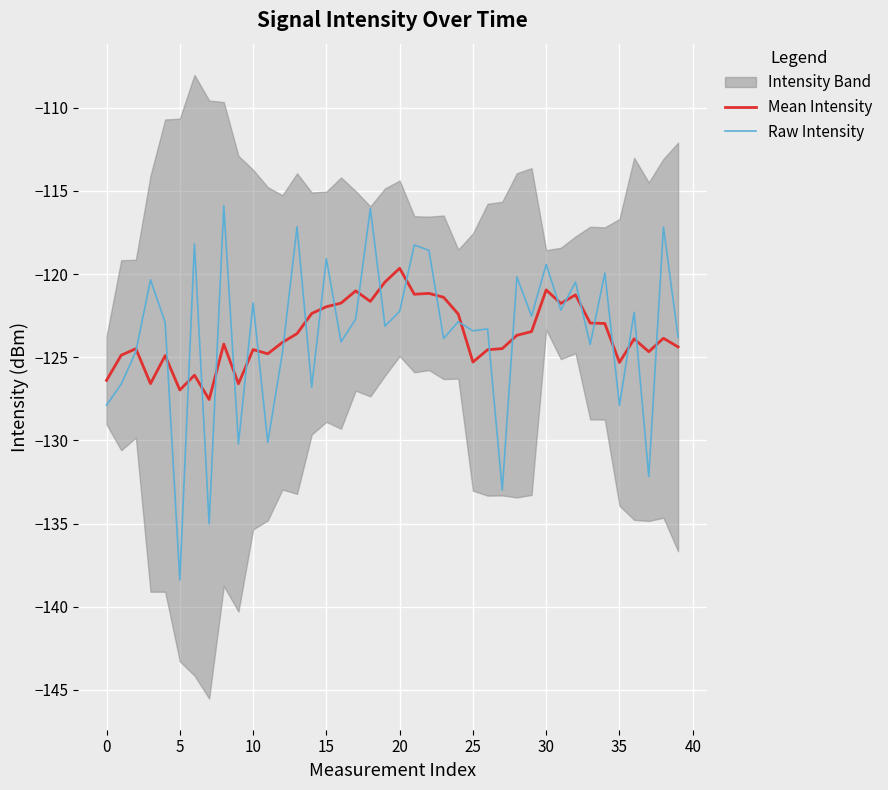

What is the highest value of the Mean Intensity series?

-119.7